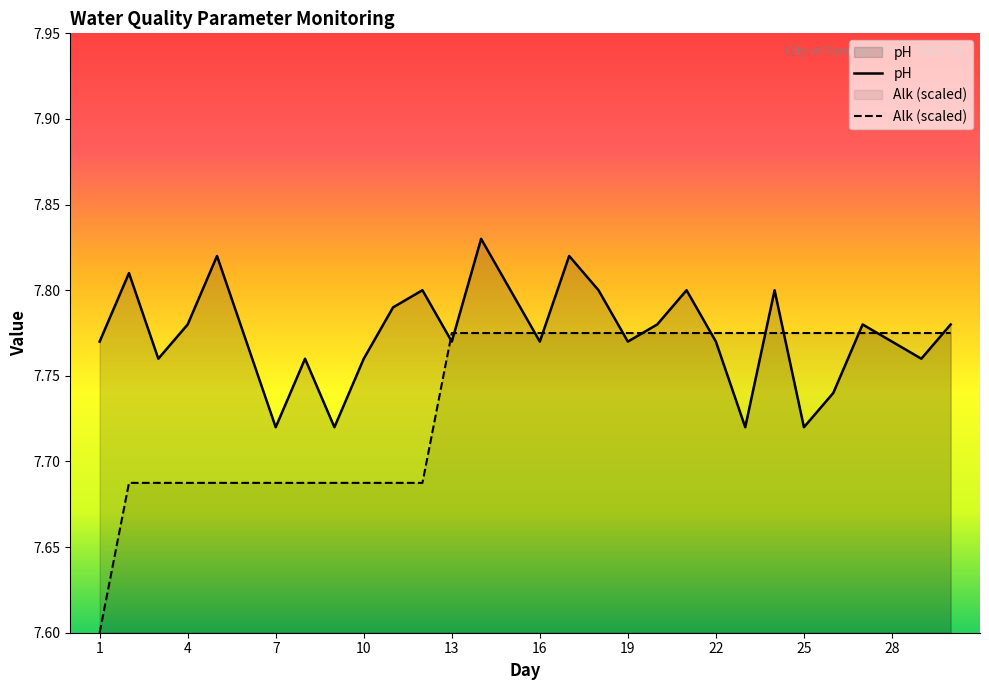

Which category has the highest value in the Alk series?

13